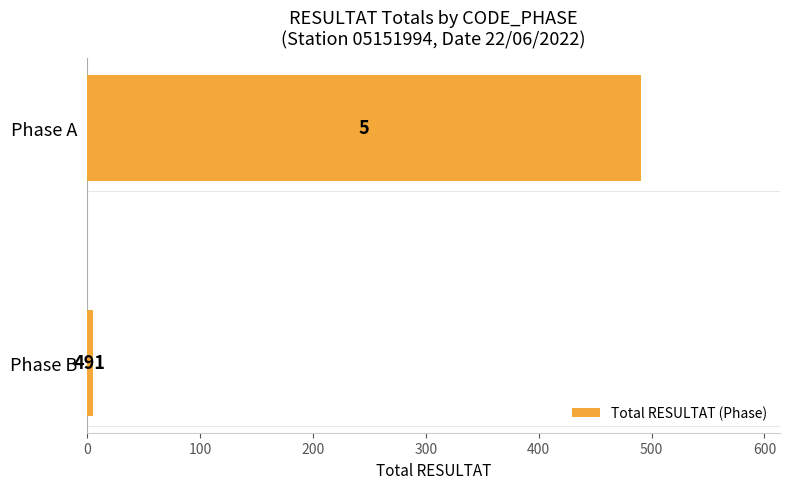

True or false: the data shows 5 at Phase B.

True